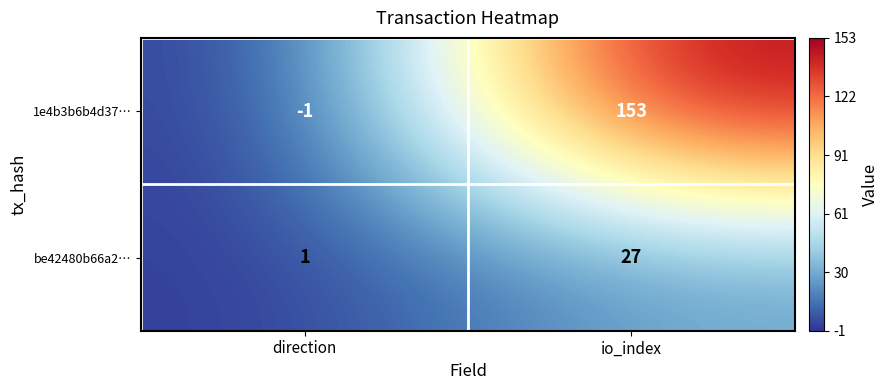

What is the average value of the be42480b66a2… series?

14